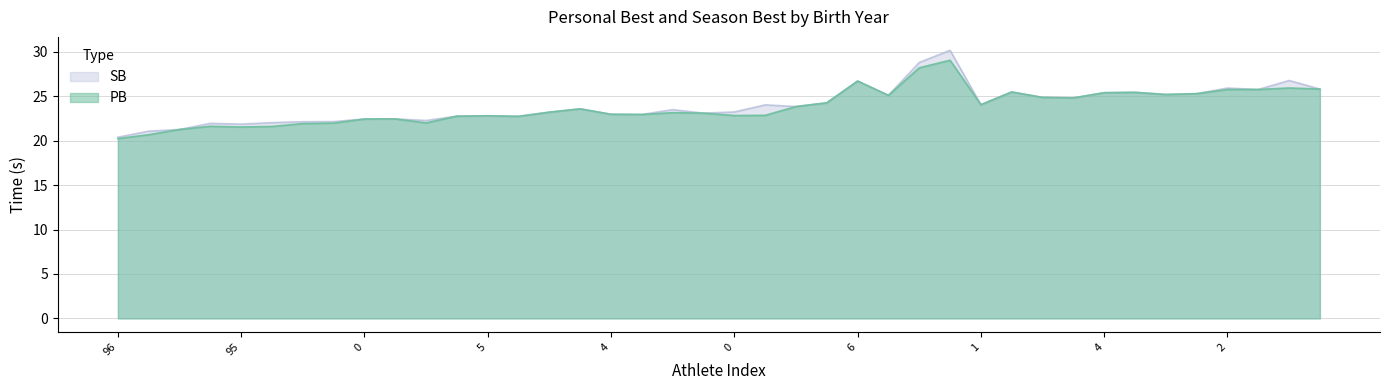

What is the total value across all series at 5?

45.6